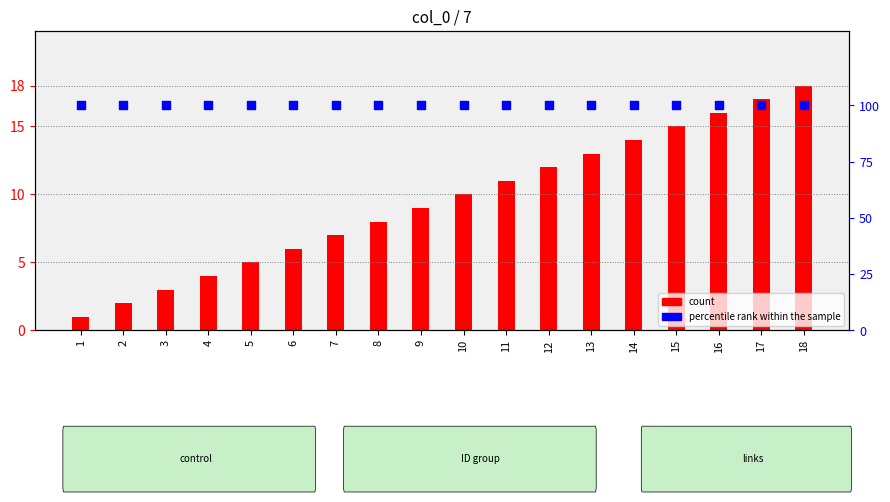

Is the value of count at 12 greater than the value of percentile rank within the sample at 11?

No